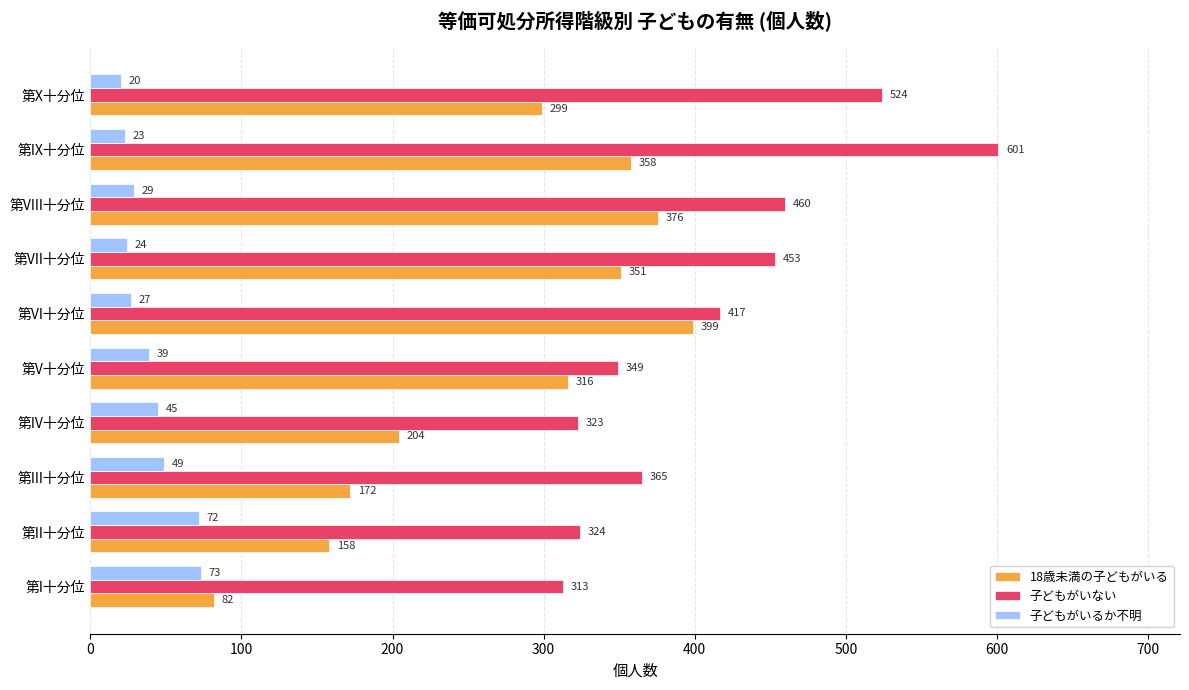

List the labels in order of 子どもがいない value, largest first.

第IX十分位, 第X十分位, 第VIII十分位, 第VII十分位, 第VI十分位, 第III十分位, 第V十分位, 第II十分位, 第IV十分位, 第I十分位